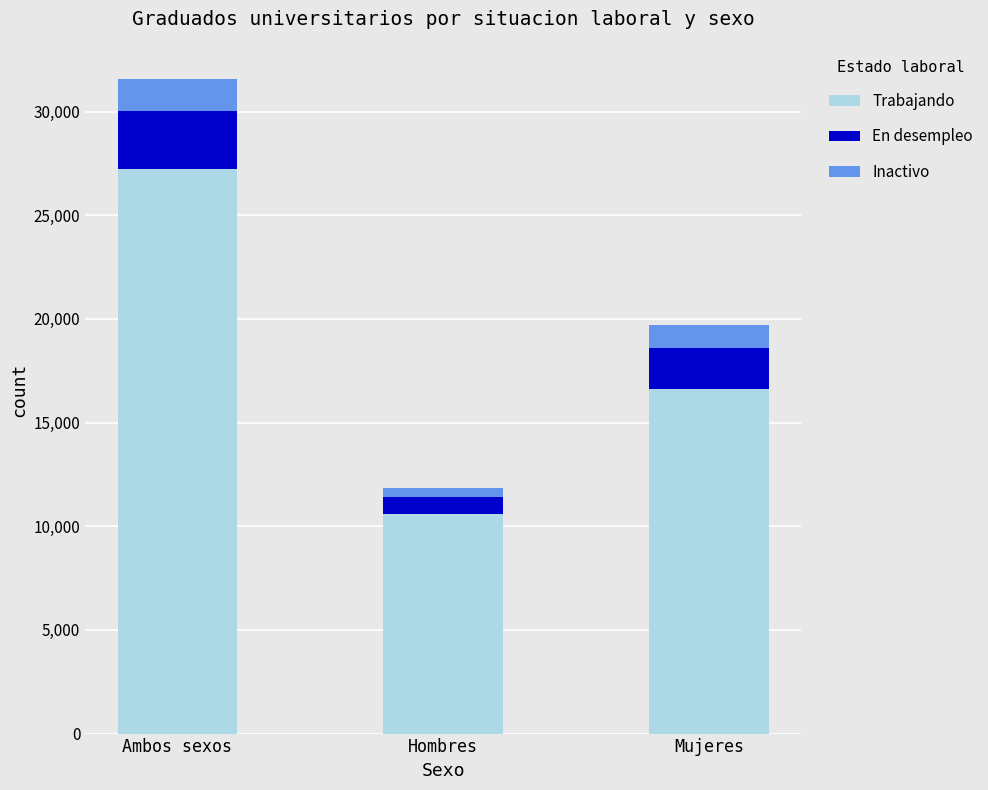

Read the Trabajando value at Ambos sexos, to the nearest 50.

27250